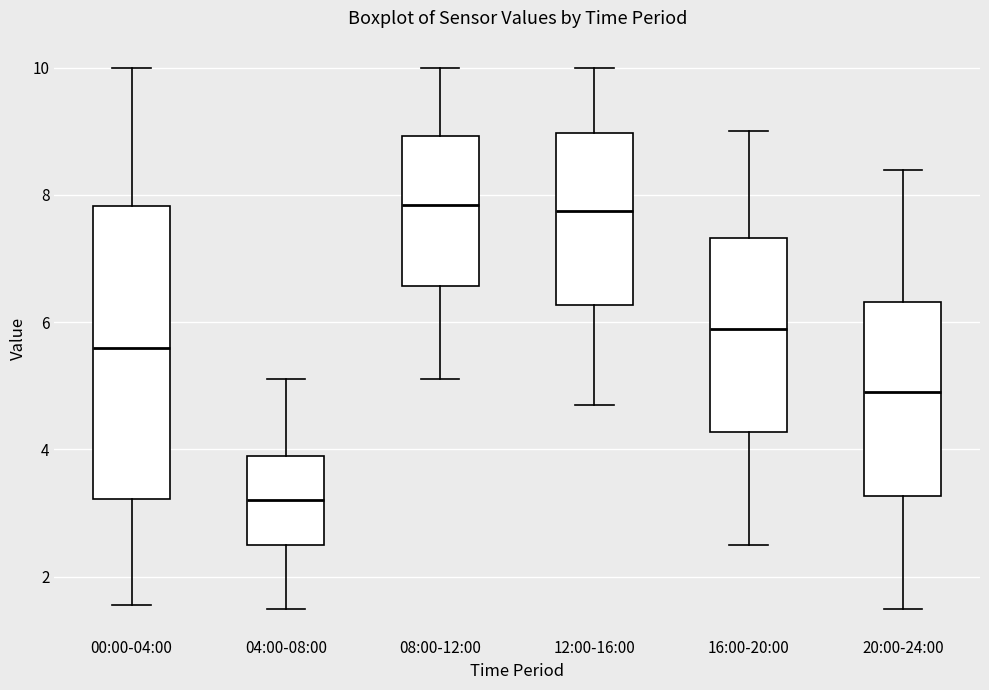

Reading left to right, read every box against the y-axis: the position of its median line, the range the box covers, and the ends of its whiskers. The values are not printed on the chart, so give them approximately, as read against the axis.

00:00-04:00: median 5.6, box 3.2 to 7.8, whiskers 1.6 to 10.0
04:00-08:00: median 3.2, box 2.6 to 3.8, whiskers 1.6 to 5.2
08:00-12:00: median 7.8, box 6.6 to 9.0, whiskers 5.2 to 10.0
12:00-16:00: median 7.8, box 6.2 to 9.0, whiskers 4.8 to 10.0
16:00-20:00: median 6.0, box 4.2 to 7.4, whiskers 2.6 to 9.0
20:00-24:00: median 5.0, box 3.2 to 6.4, whiskers 1.6 to 8.4